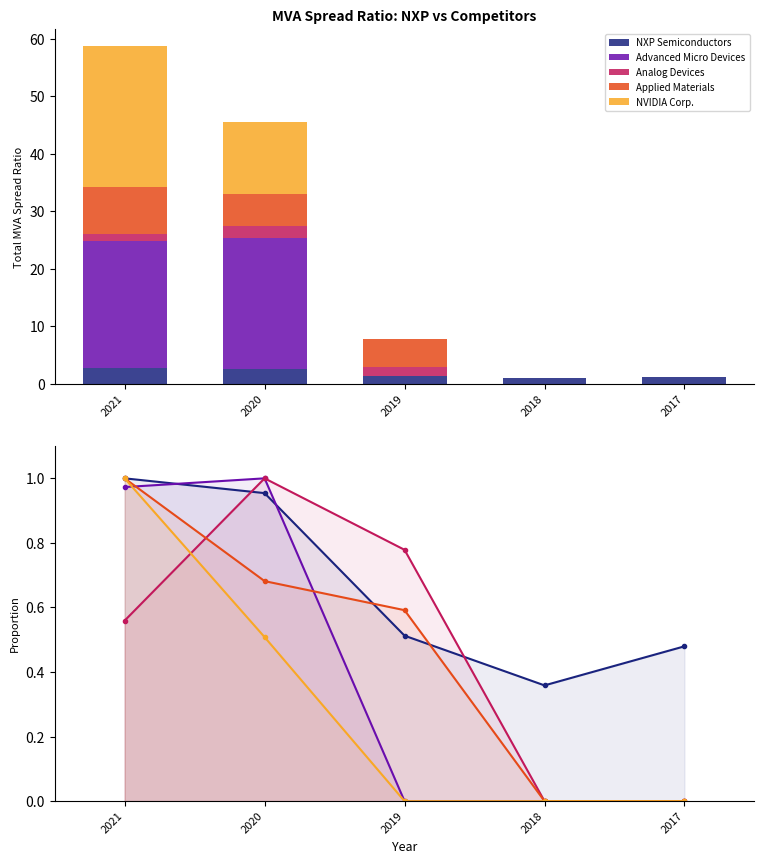

What is the average value of the Applied Materials series?

0.5